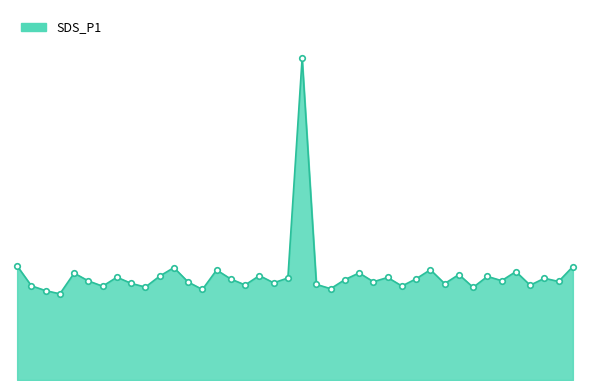

Reading right to left, what are all the values shown in this chart?

42.5	36.9	38.1	35.5	40.6	37.2	38.8	34.7	39.5	36.1	41.3	37.9	35.2	38.4	36.8	40.1	37.6	34.2	35.8	120.5	38.2	36.4	39.1	35.6	37.8	41.2	33.9	36.7	42.1	38.9	34.8	36.2	38.5	35.1	37.1	40.0	32.3	33.5	35.3	42.7